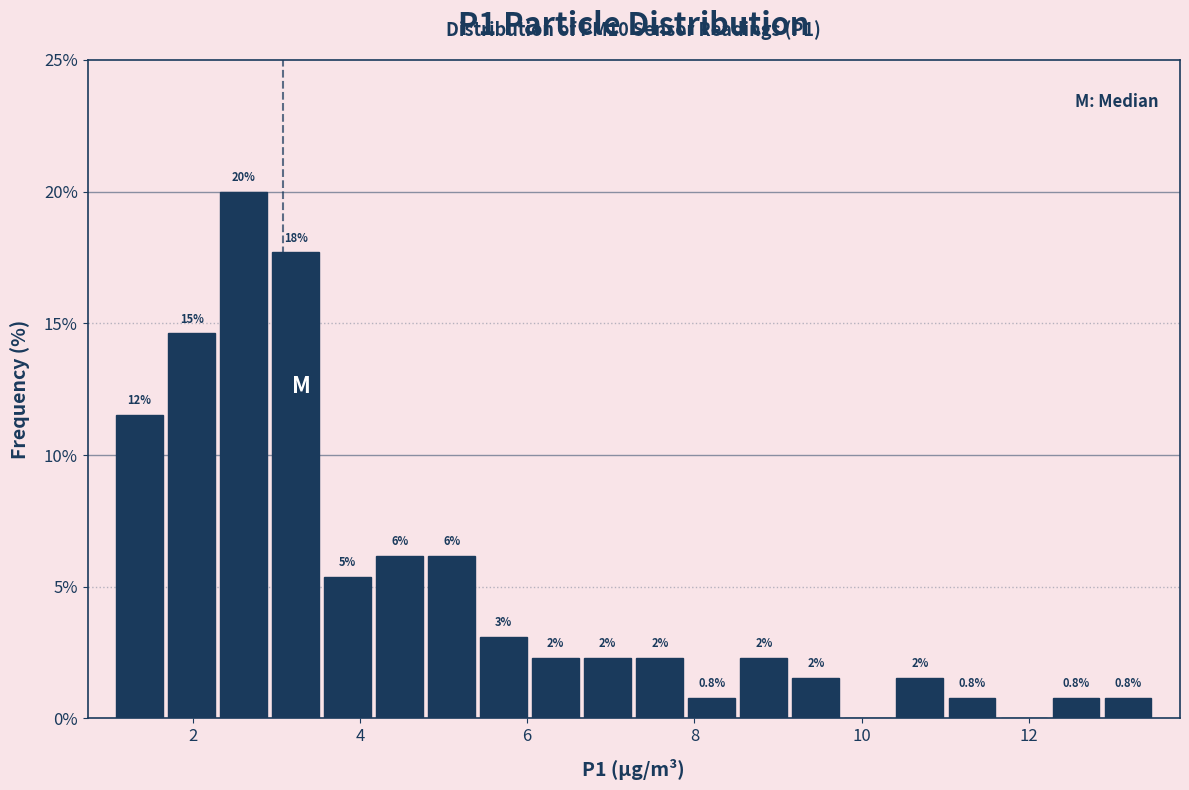

Read against the x-axis, roughly where is the centre of the tallest bar?

2.6